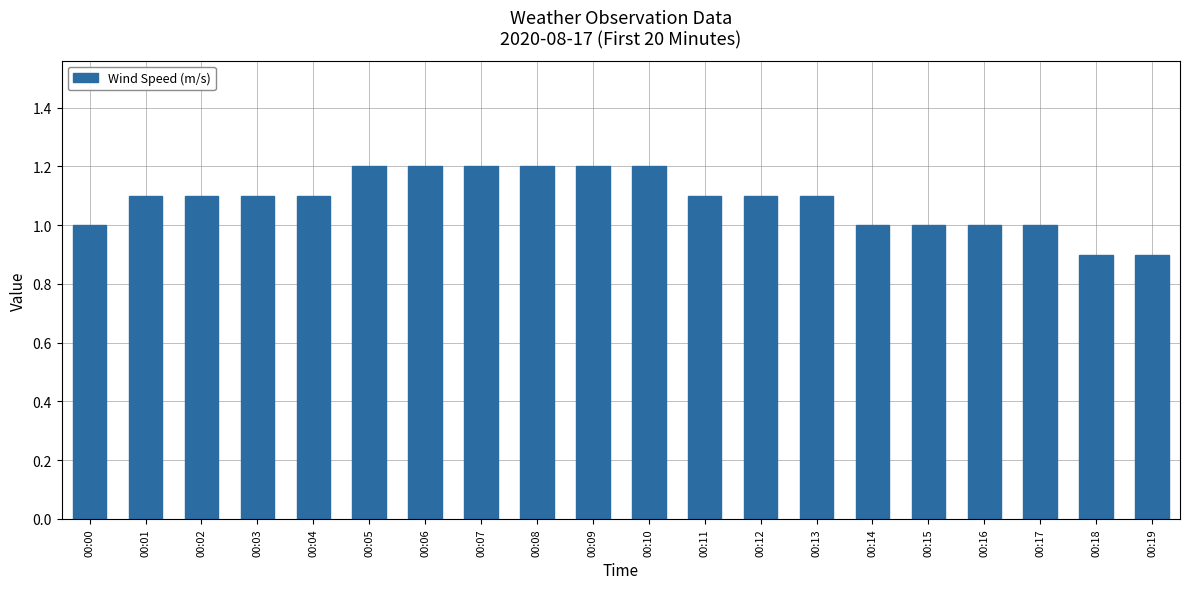

How many series are shown in this chart?

1